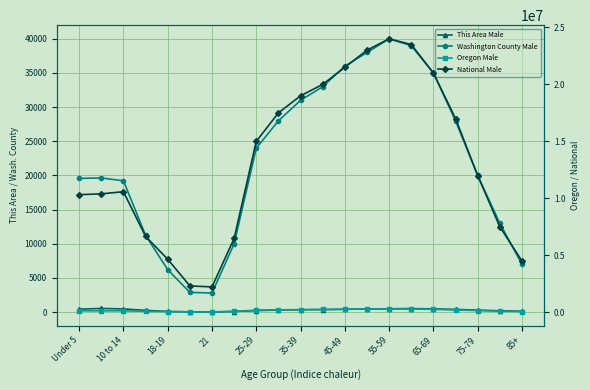

Rank the series by their maximum value, from lowest to highest.

This Area Male, Washington County Male, Oregon Male, National Male